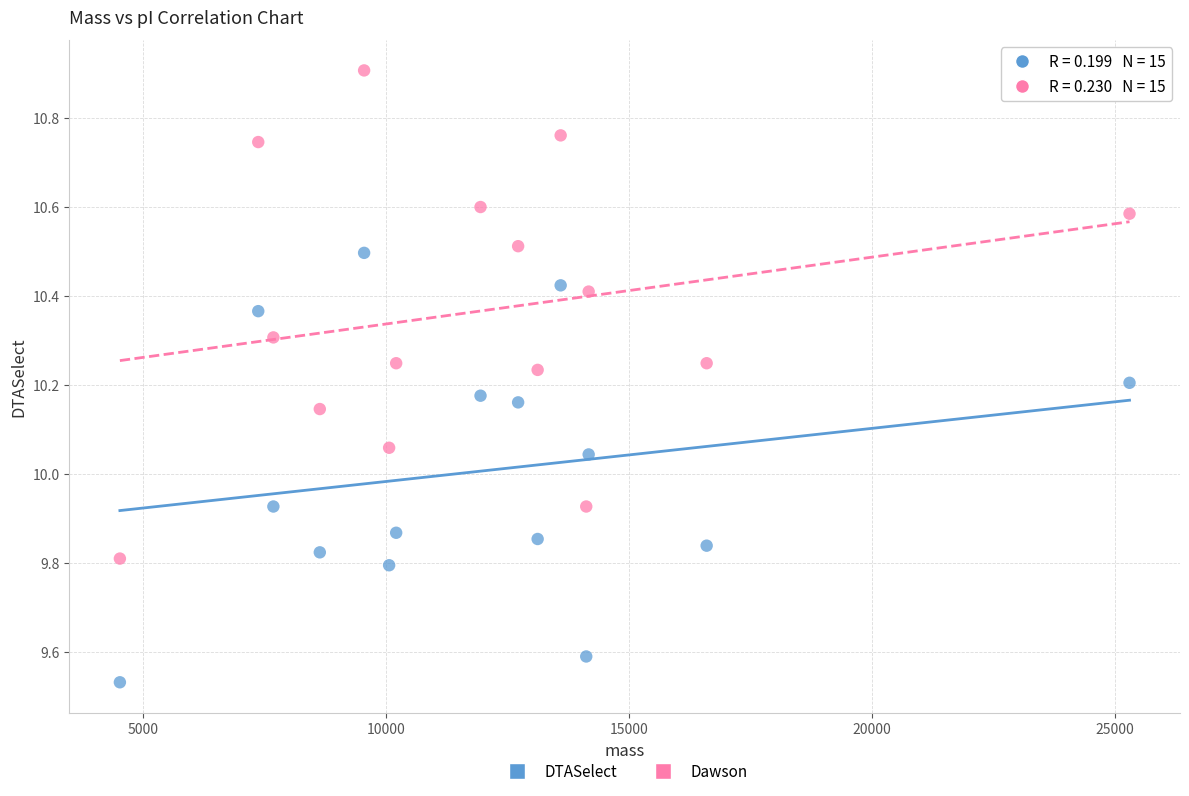

Which series reaches the maximum Y coordinate?

Dawson